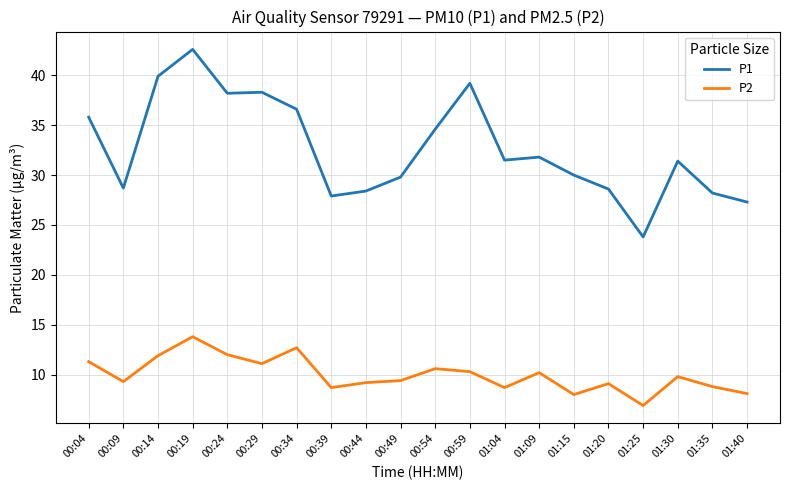

List the series in order of their overall mean, lowest first.

P2, P1